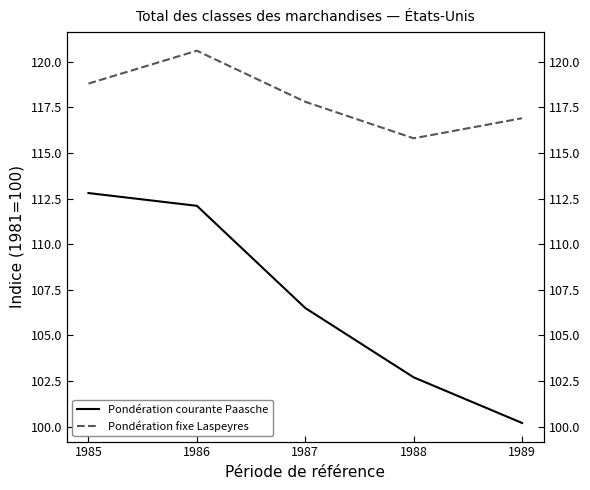

What is the value of the Pondération courante Paasche point at the 2nd from the left?

112.1